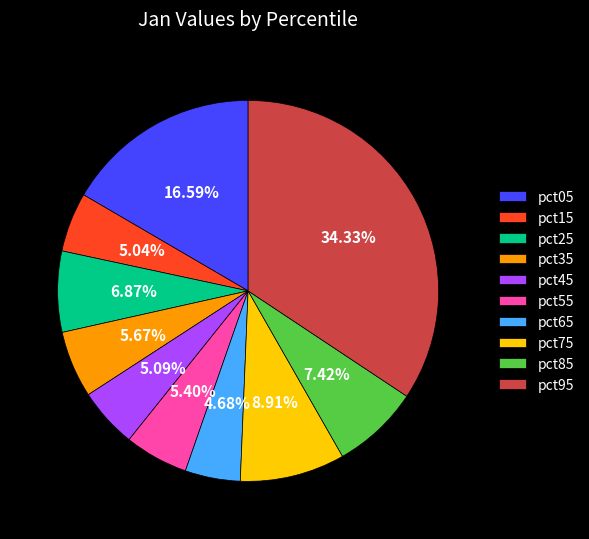

Combined, what portion of the pie is pct55 and pct85?

12.8%